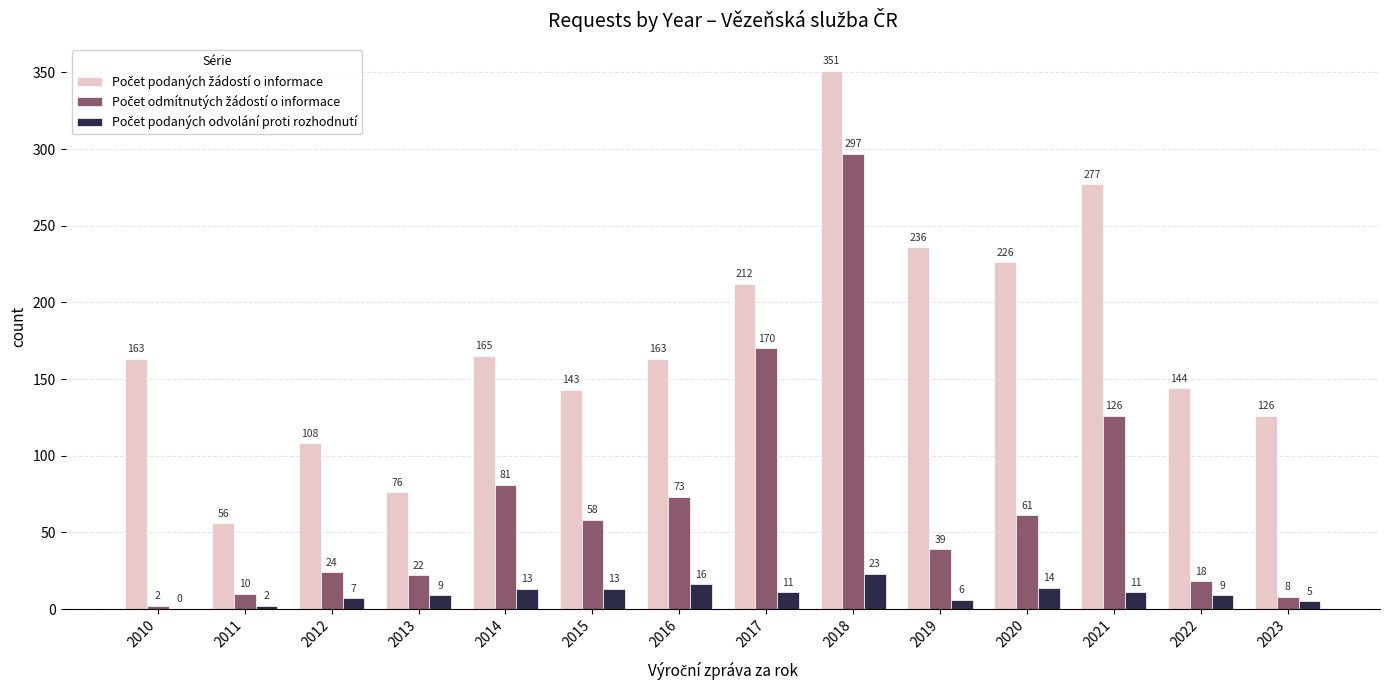

What is the maximum value shown in the chart?

351